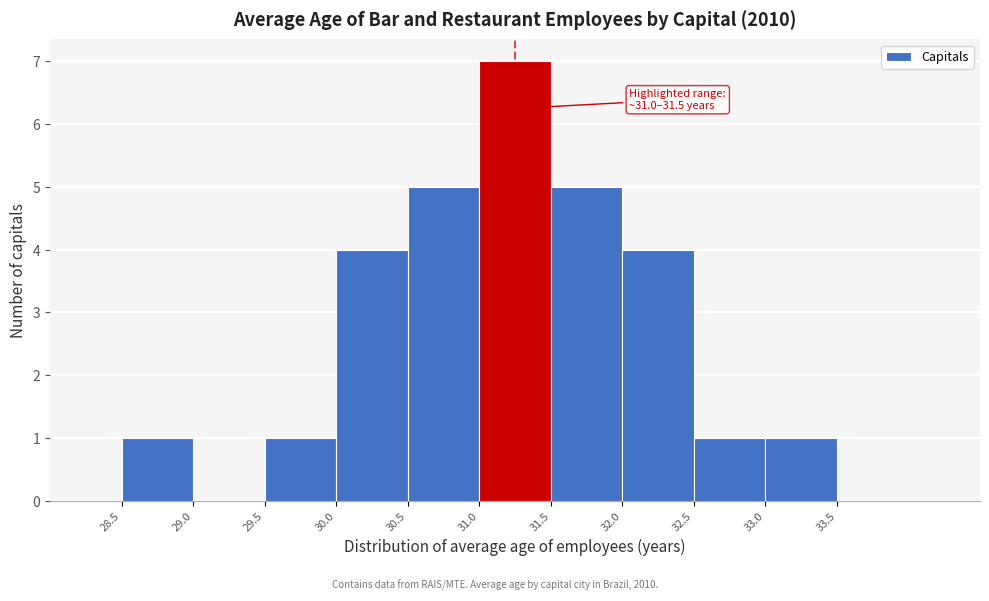

Which range on the x-axis has the tallest bar?

31.0 to 31.5